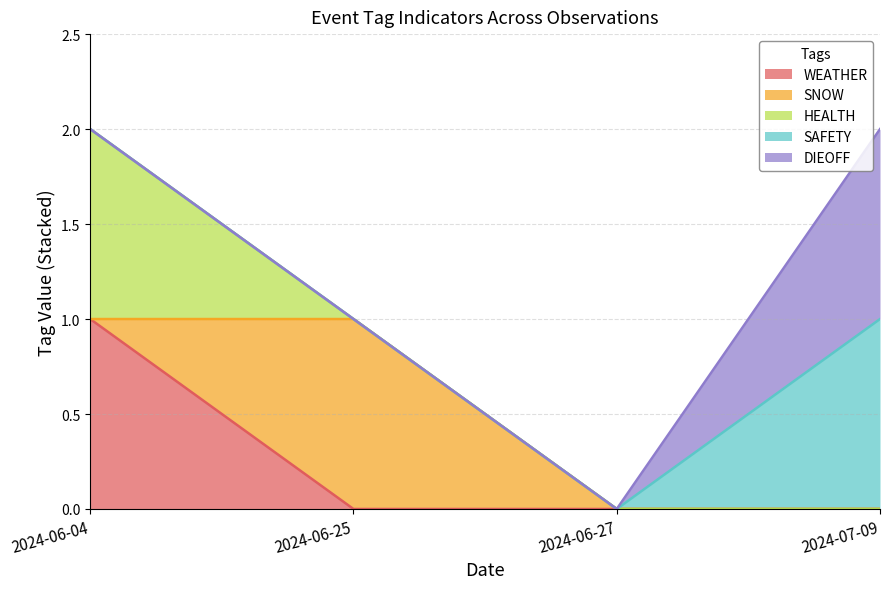

True or false: SAFETY and WEATHER cross at least once.

False